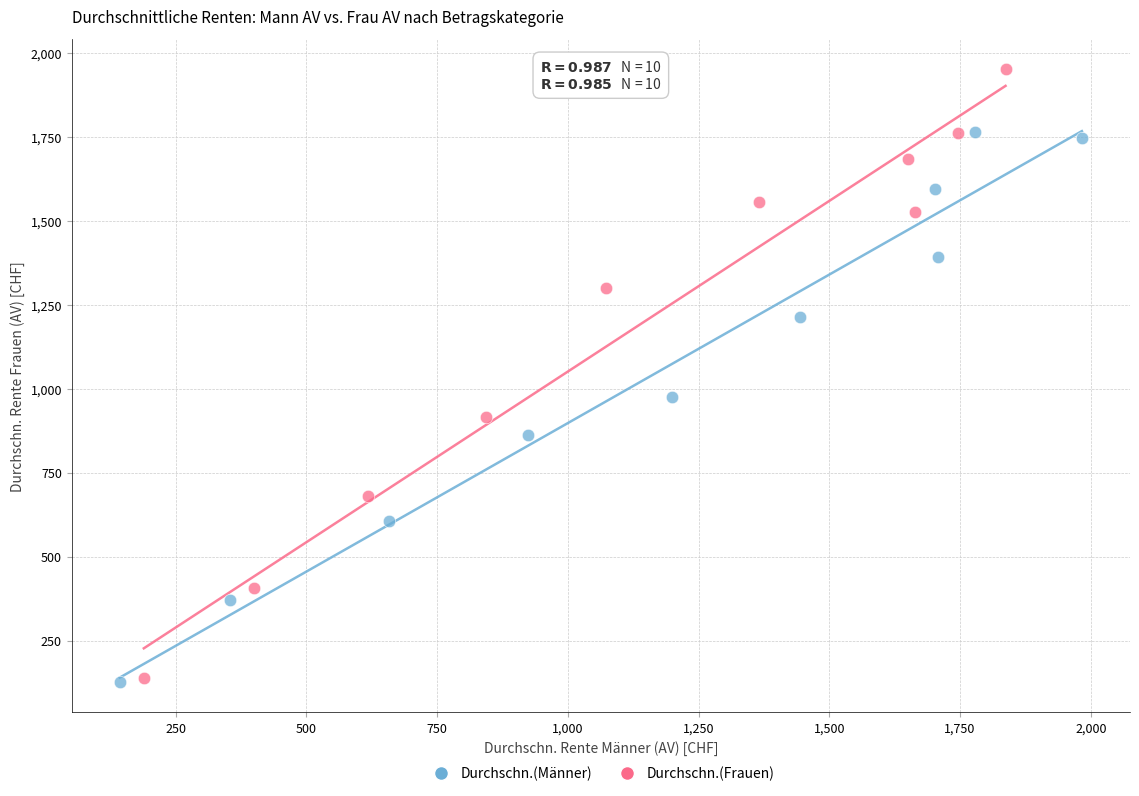

Which series has the largest Y range (max minus min)?

Durchschn.(Frauen)